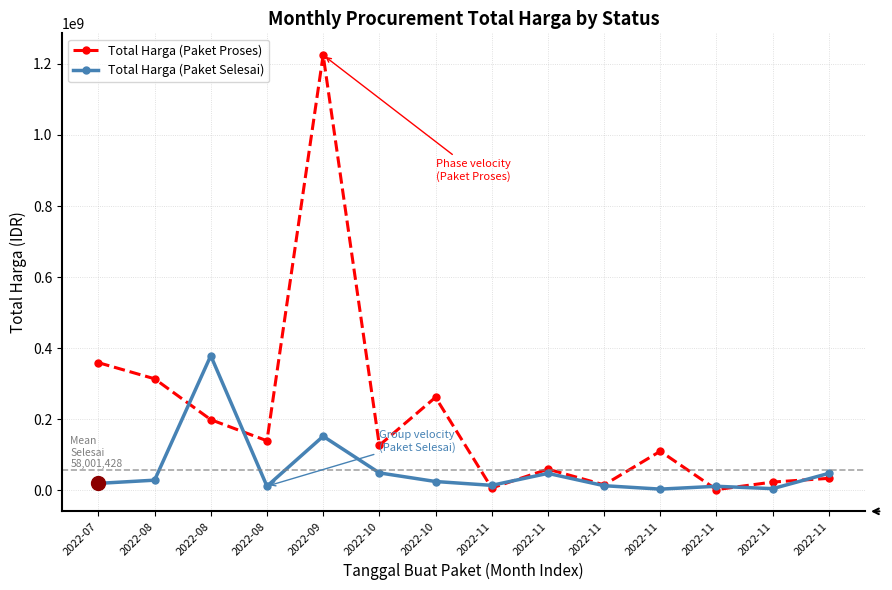

Where does the Total Harga (Paket Selesai) series first go above 25200000?

2022-08